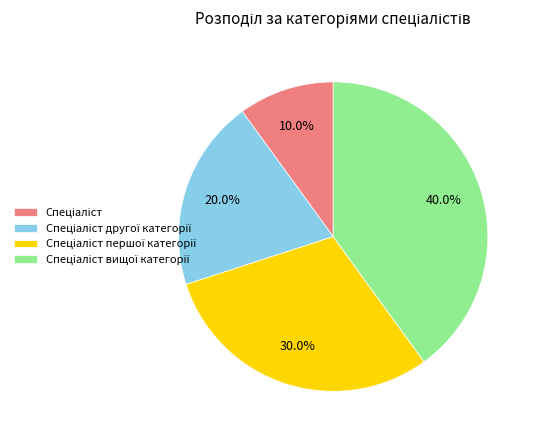

Is there a majority slice in this chart?

No